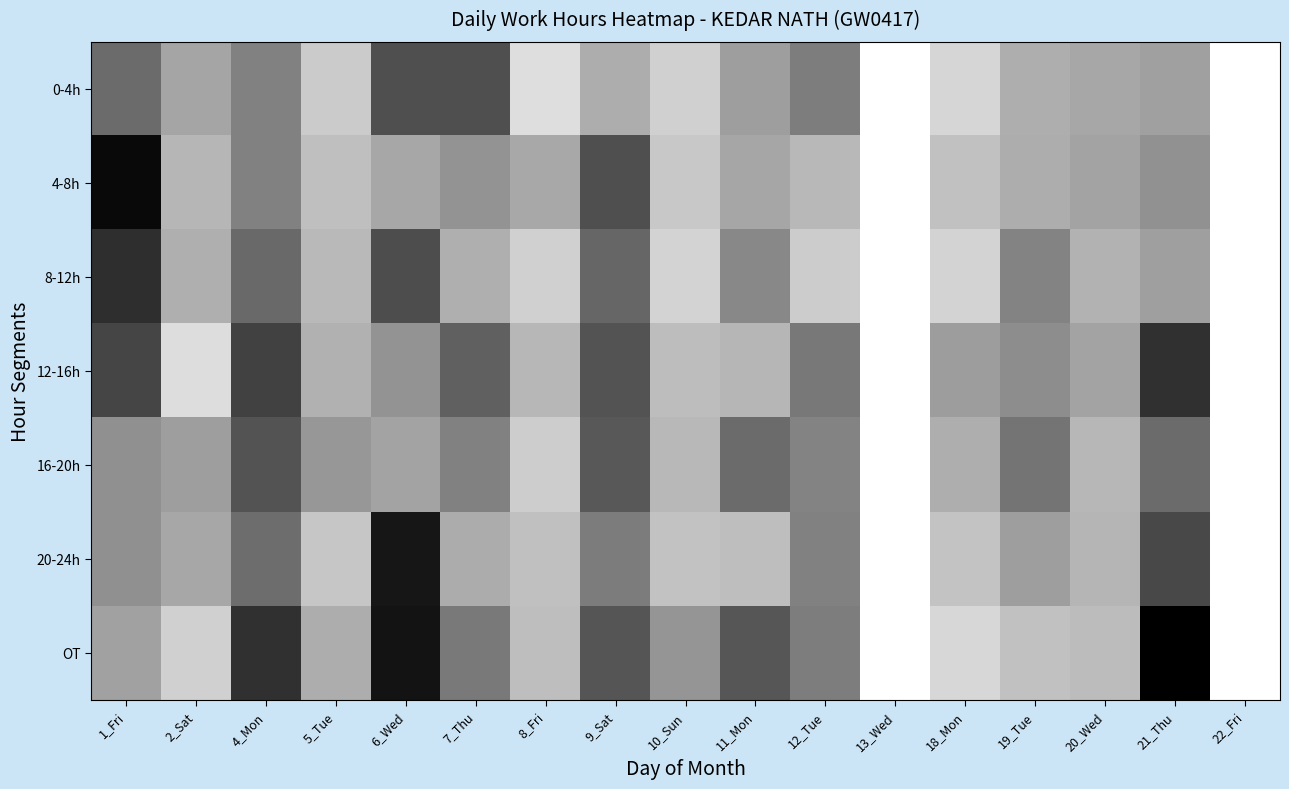

Reading right to left, transcribe all the data shown in this chart.

0-4h: 22_Fri=1.0	21_Thu=0.6	20_Wed=0.7	19_Tue=0.7	18_Mon=0.8	13_Wed=1.0	12_Tue=0.5	11_Mon=0.6	10_Sun=0.8	9_Sat=0.7	8_Fri=0.9	7_Thu=0.3	6_Wed=0.3	5_Tue=0.8	4_Mon=0.5	2_Sat=0.6	1_Fri=0.4
4-8h: 22_Fri=1.0	21_Thu=0.6	20_Wed=0.6	19_Tue=0.7	18_Mon=0.8	13_Wed=1.0	12_Tue=0.7	11_Mon=0.7	10_Sun=0.8	9_Sat=0.3	8_Fri=0.7	7_Thu=0.6	6_Wed=0.7	5_Tue=0.7	4_Mon=0.5	2_Sat=0.7	1_Fri=0.0
8-12h: 22_Fri=1.0	21_Thu=0.6	20_Wed=0.7	19_Tue=0.5	18_Mon=0.8	13_Wed=1.0	12_Tue=0.8	11_Mon=0.5	10_Sun=0.8	9_Sat=0.4	8_Fri=0.8	7_Thu=0.7	6_Wed=0.3	5_Tue=0.7	4_Mon=0.4	2_Sat=0.7	1_Fri=0.2
12-16h: 22_Fri=1.0	21_Thu=0.2	20_Wed=0.6	19_Tue=0.6	18_Mon=0.6	13_Wed=1.0	12_Tue=0.5	11_Mon=0.7	10_Sun=0.7	9_Sat=0.3	8_Fri=0.7	7_Thu=0.4	6_Wed=0.6	5_Tue=0.7	4_Mon=0.3	2_Sat=0.9	1_Fri=0.3
16-20h: 22_Fri=1.0	21_Thu=0.4	20_Wed=0.7	19_Tue=0.5	18_Mon=0.7	13_Wed=1.0	12_Tue=0.5	11_Mon=0.4	10_Sun=0.7	9_Sat=0.3	8_Fri=0.8	7_Thu=0.5	6_Wed=0.6	5_Tue=0.6	4_Mon=0.3	2_Sat=0.6	1_Fri=0.6
20-24h: 22_Fri=1.0	21_Thu=0.3	20_Wed=0.7	19_Tue=0.6	18_Mon=0.8	13_Wed=1.0	12_Tue=0.5	11_Mon=0.7	10_Sun=0.8	9_Sat=0.5	8_Fri=0.8	7_Thu=0.7	6_Wed=0.1	5_Tue=0.8	4_Mon=0.4	2_Sat=0.7	1_Fri=0.6
OT: 22_Fri=1.0	21_Thu=0.0	20_Wed=0.7	19_Tue=0.8	18_Mon=0.8	13_Wed=1.0	12_Tue=0.5	11_Mon=0.3	10_Sun=0.6	9_Sat=0.3	8_Fri=0.7	7_Thu=0.5	6_Wed=0.1	5_Tue=0.7	4_Mon=0.2	2_Sat=0.8	1_Fri=0.6